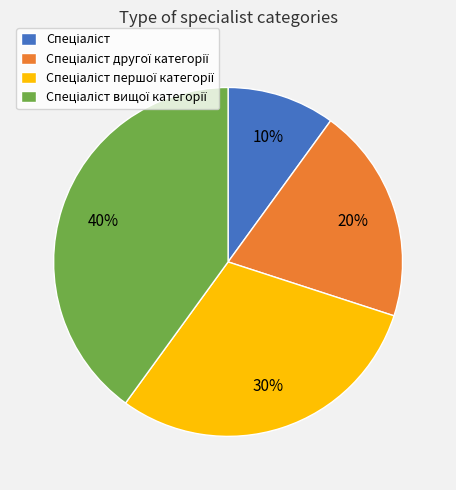

To the nearest percent, what is the difference between the largest and smallest slice percentages?

30%